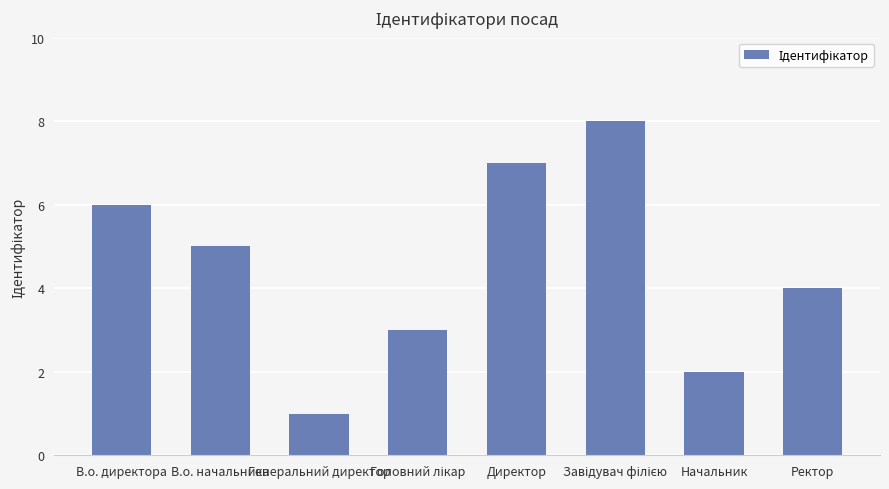

At which label does the data first exceed 5?

В.о. директора